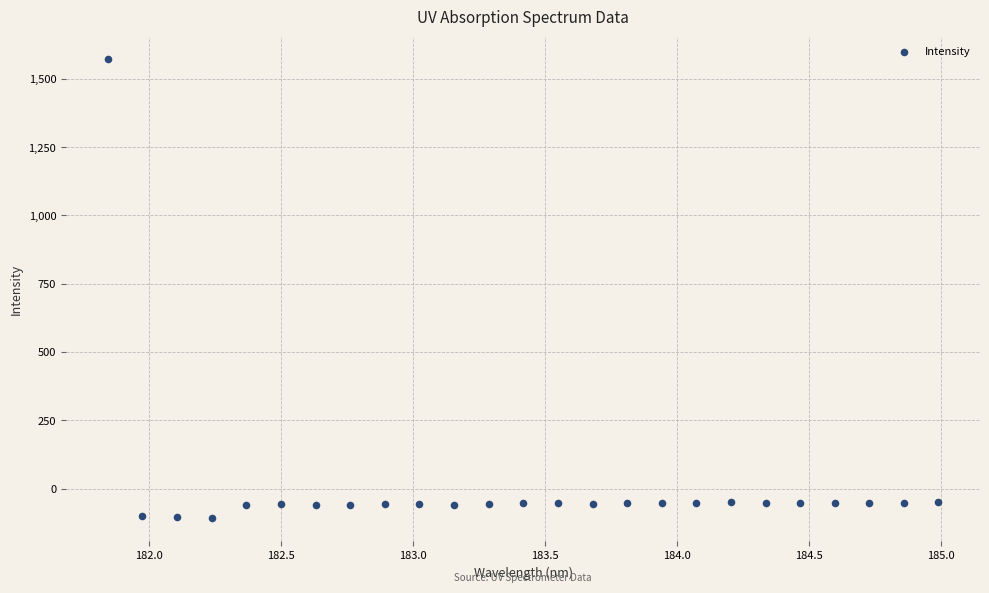

What is the range of X values (max minus min)?

3.1